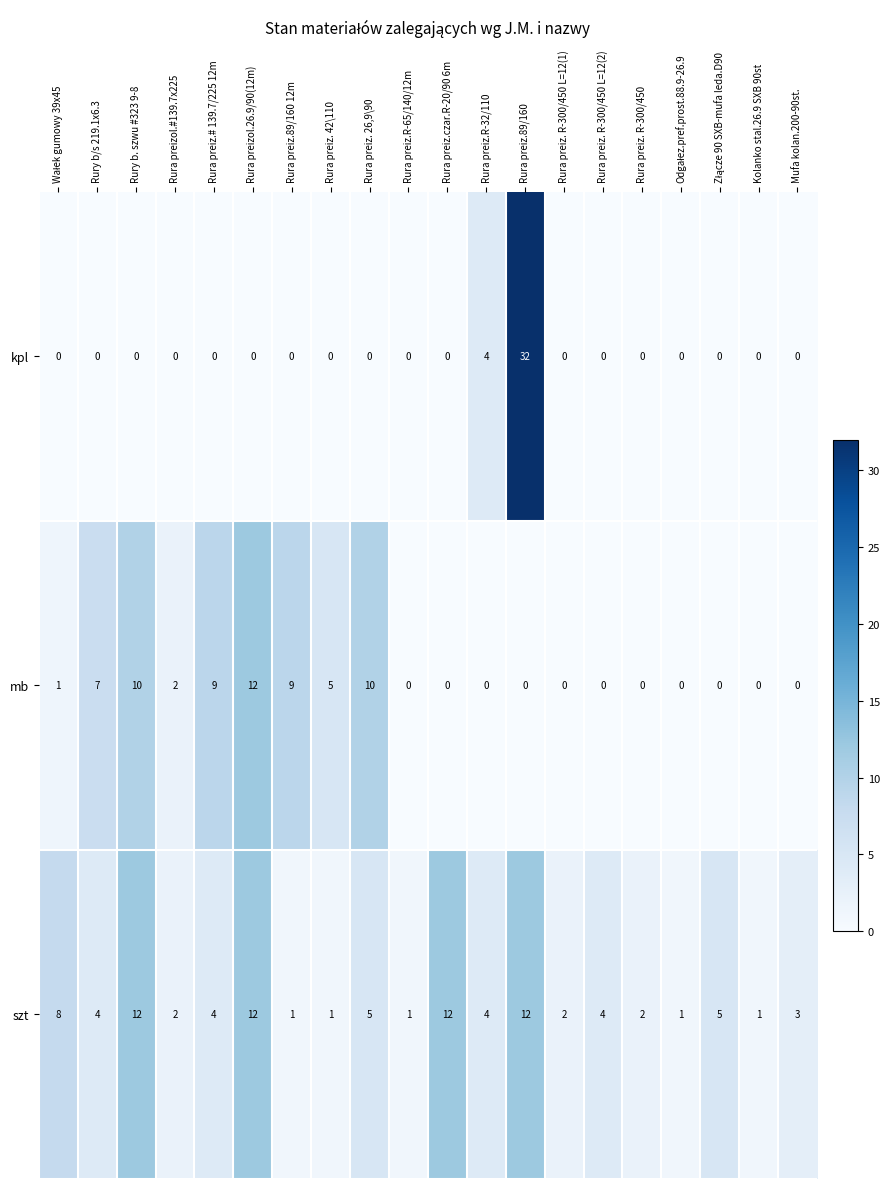

Count the number of data series in this chart.

3